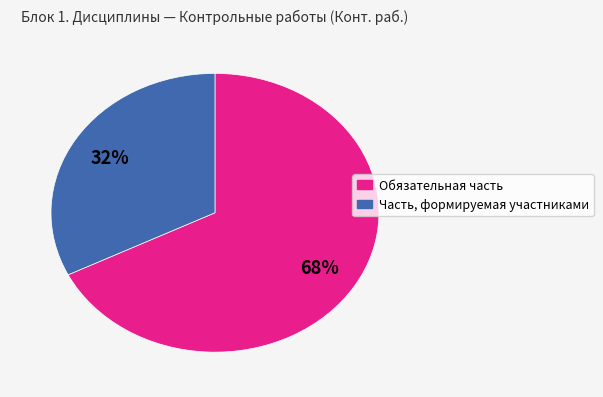

Combined, do Обязательная часть and Часть, формируемая участниками account for over 50%?

Yes